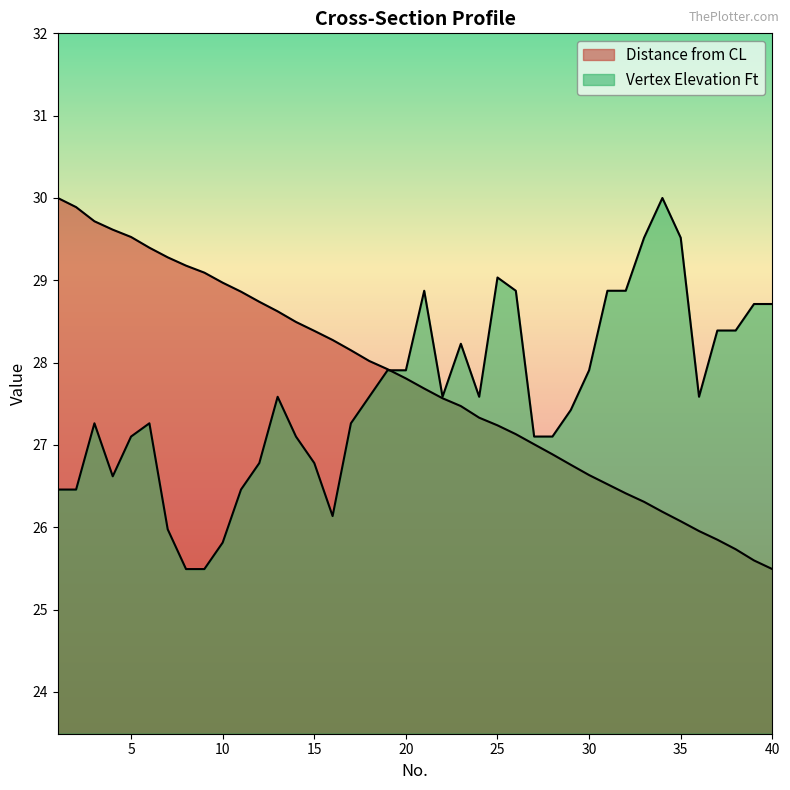

Between which two adjacent categories do Vertex Elevation Ft and Distance from CL first intersect?

19 and 20